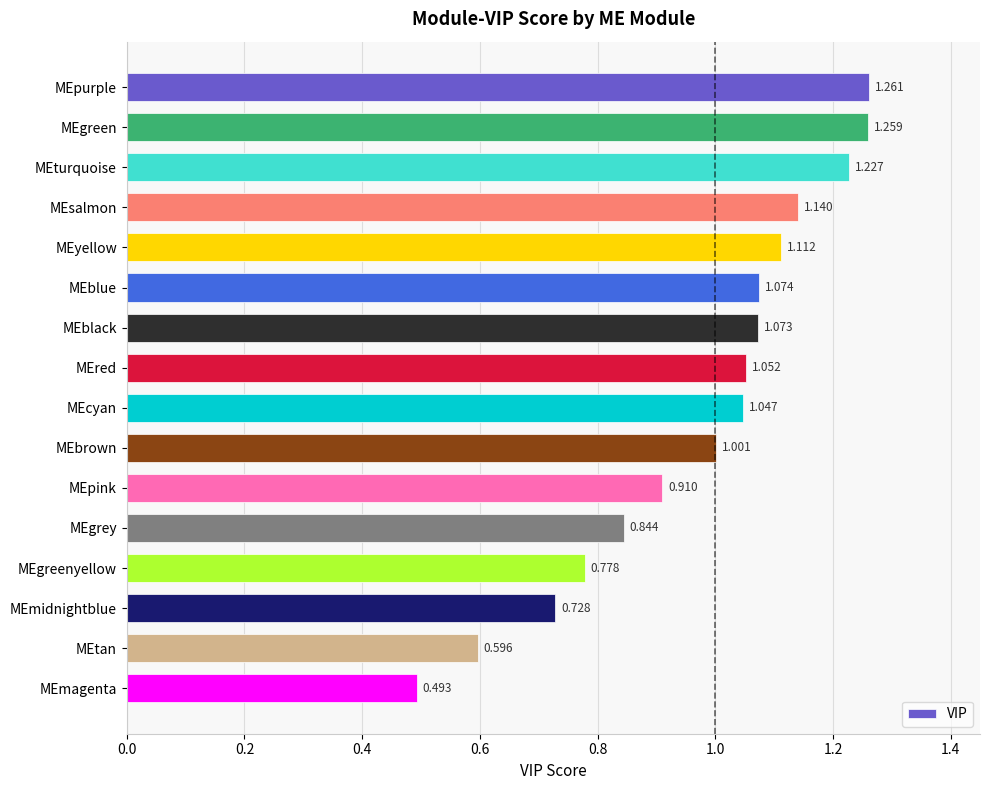

At which category does the chart reach its peak across all series?

MEpurple